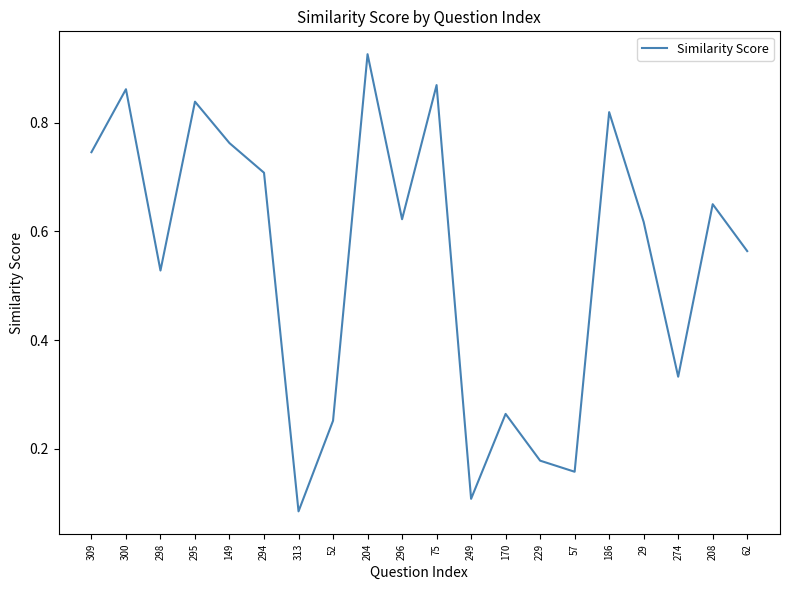

Which has a higher value, 300 or 170?

300